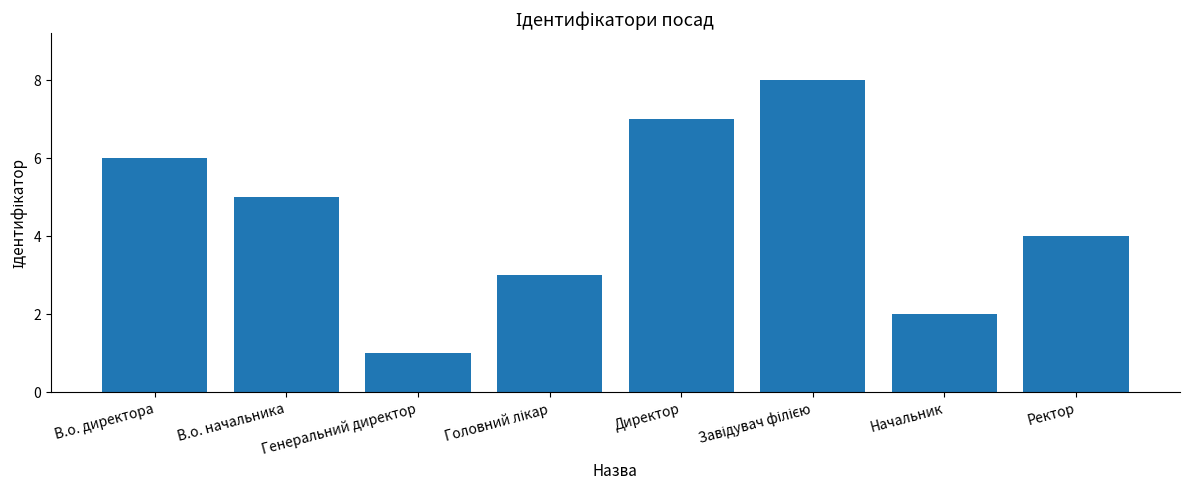

How many values are between 3 and 7?

5